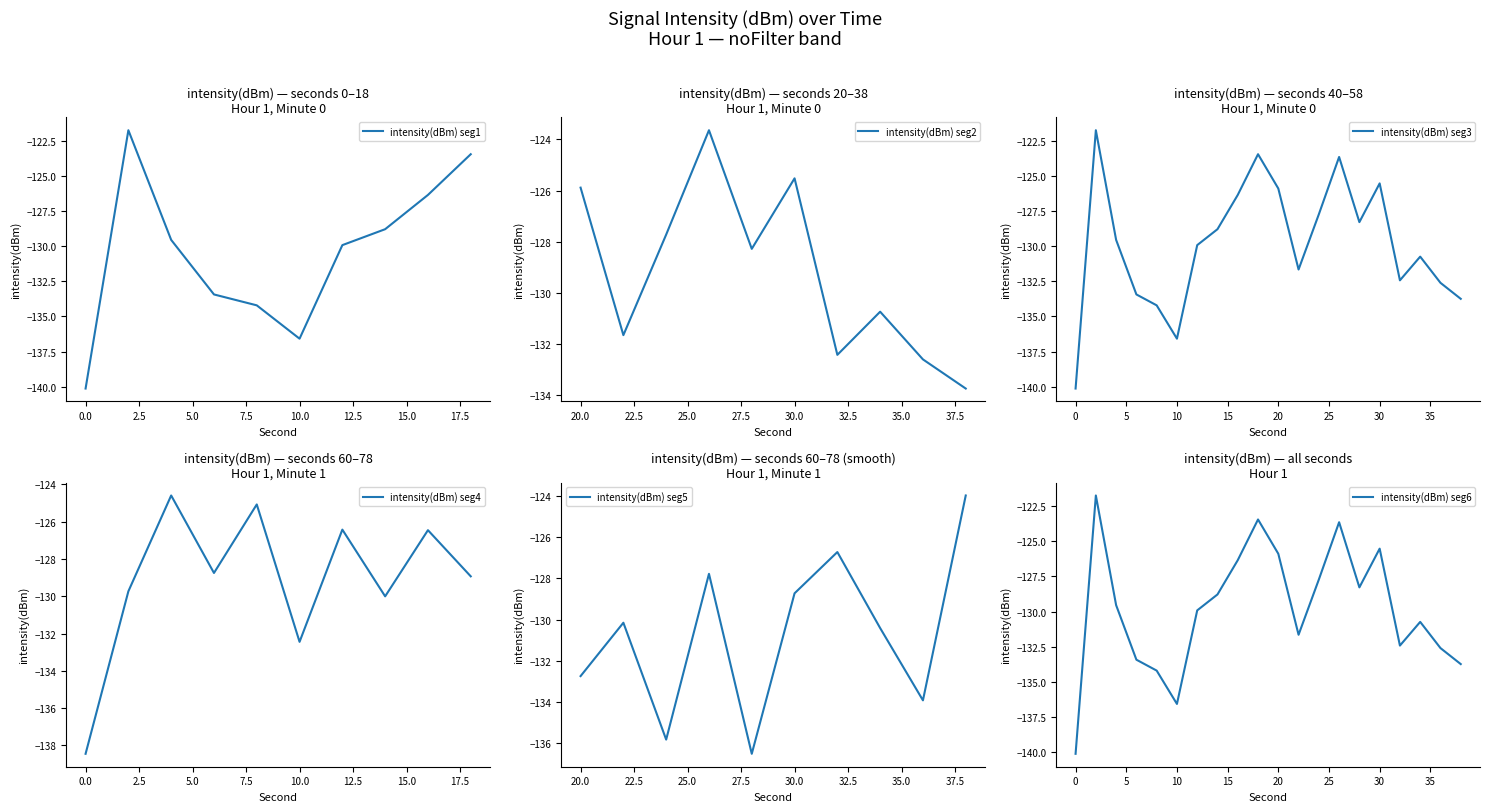

What is the smallest value displayed?

-140.1